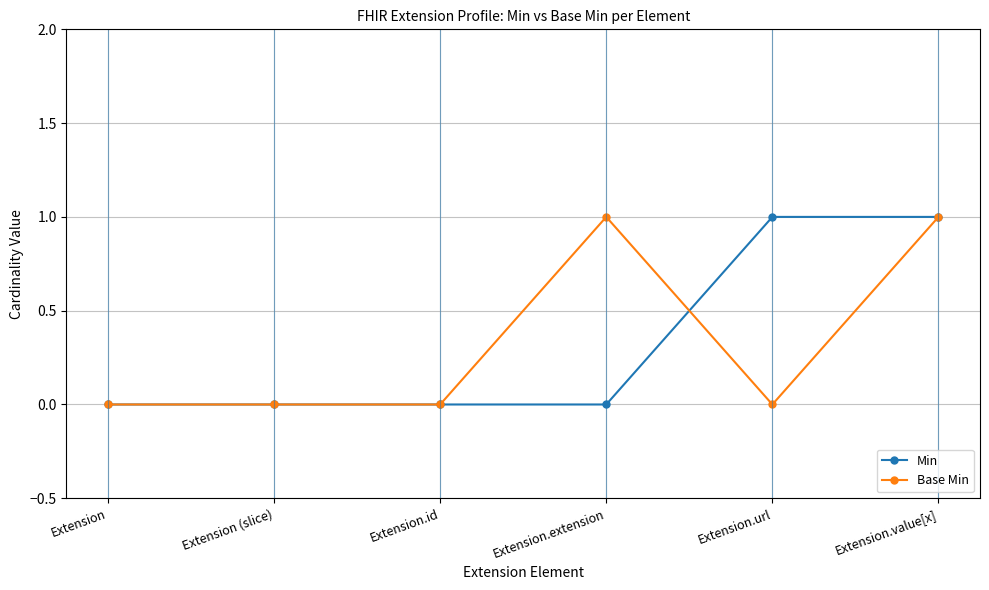

What is the approximate value of Base Min at Extension.extension?

1